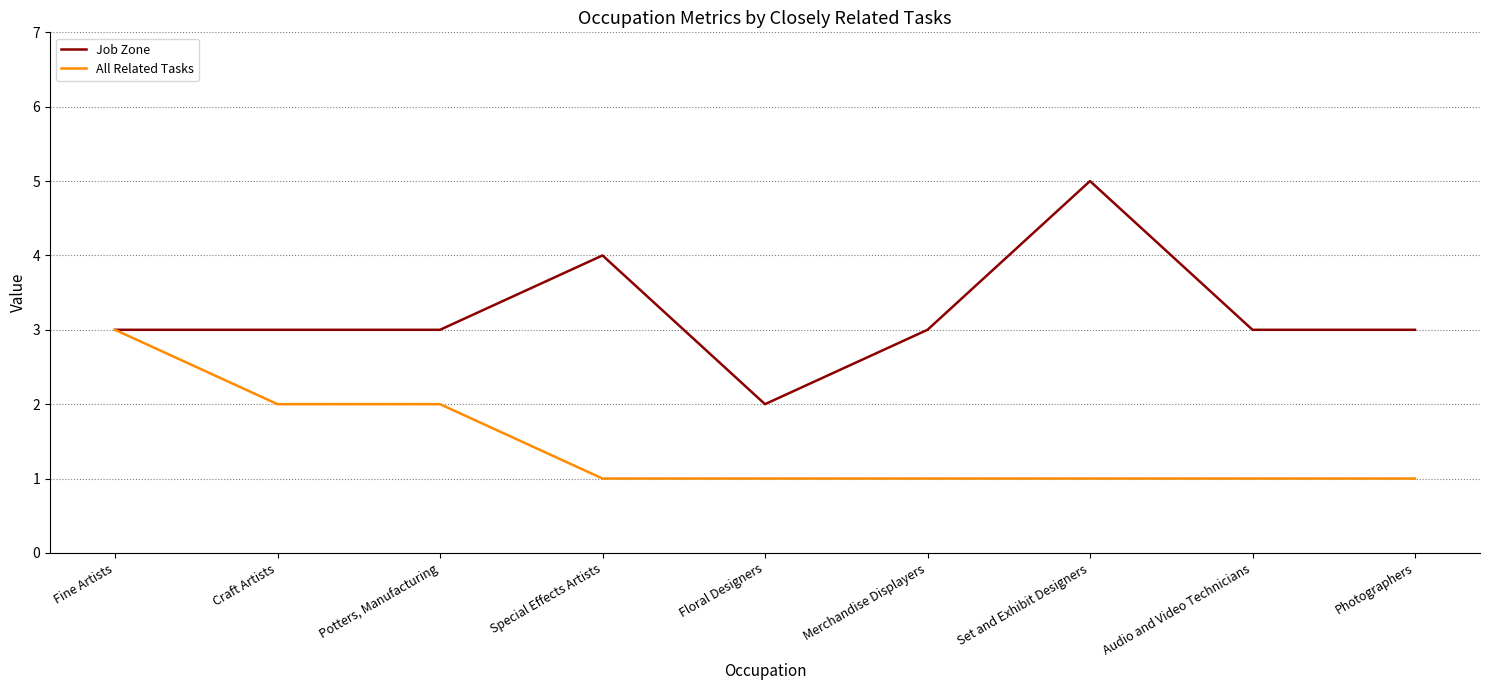

What is the difference between the highest and lowest values at Special Effects Artists?

3